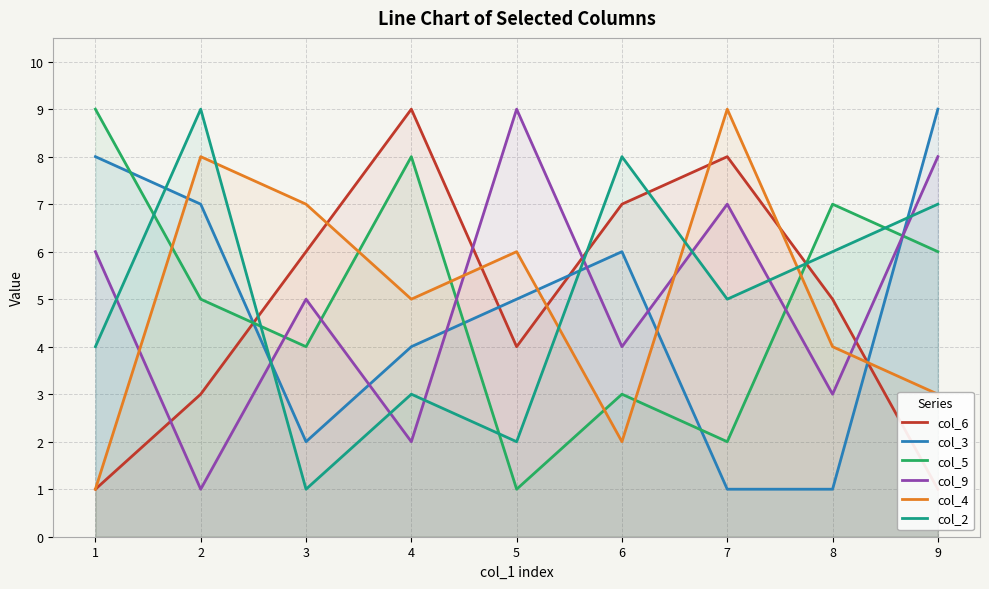

Is it true that col_3 equals 4 at 4?

True